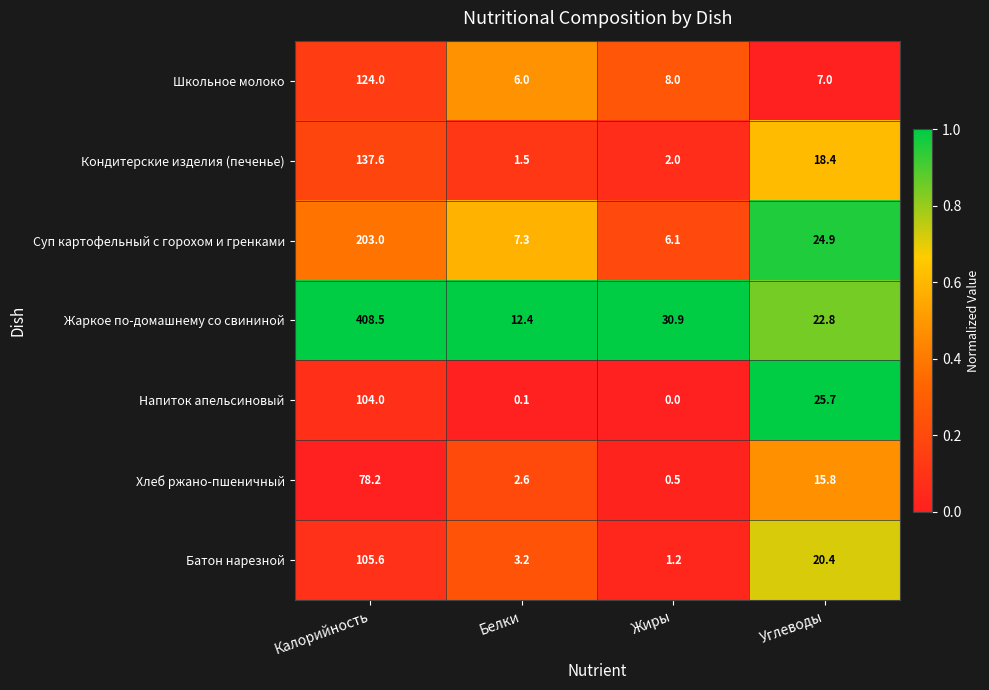

What is the maximum value shown in the chart?

408.5